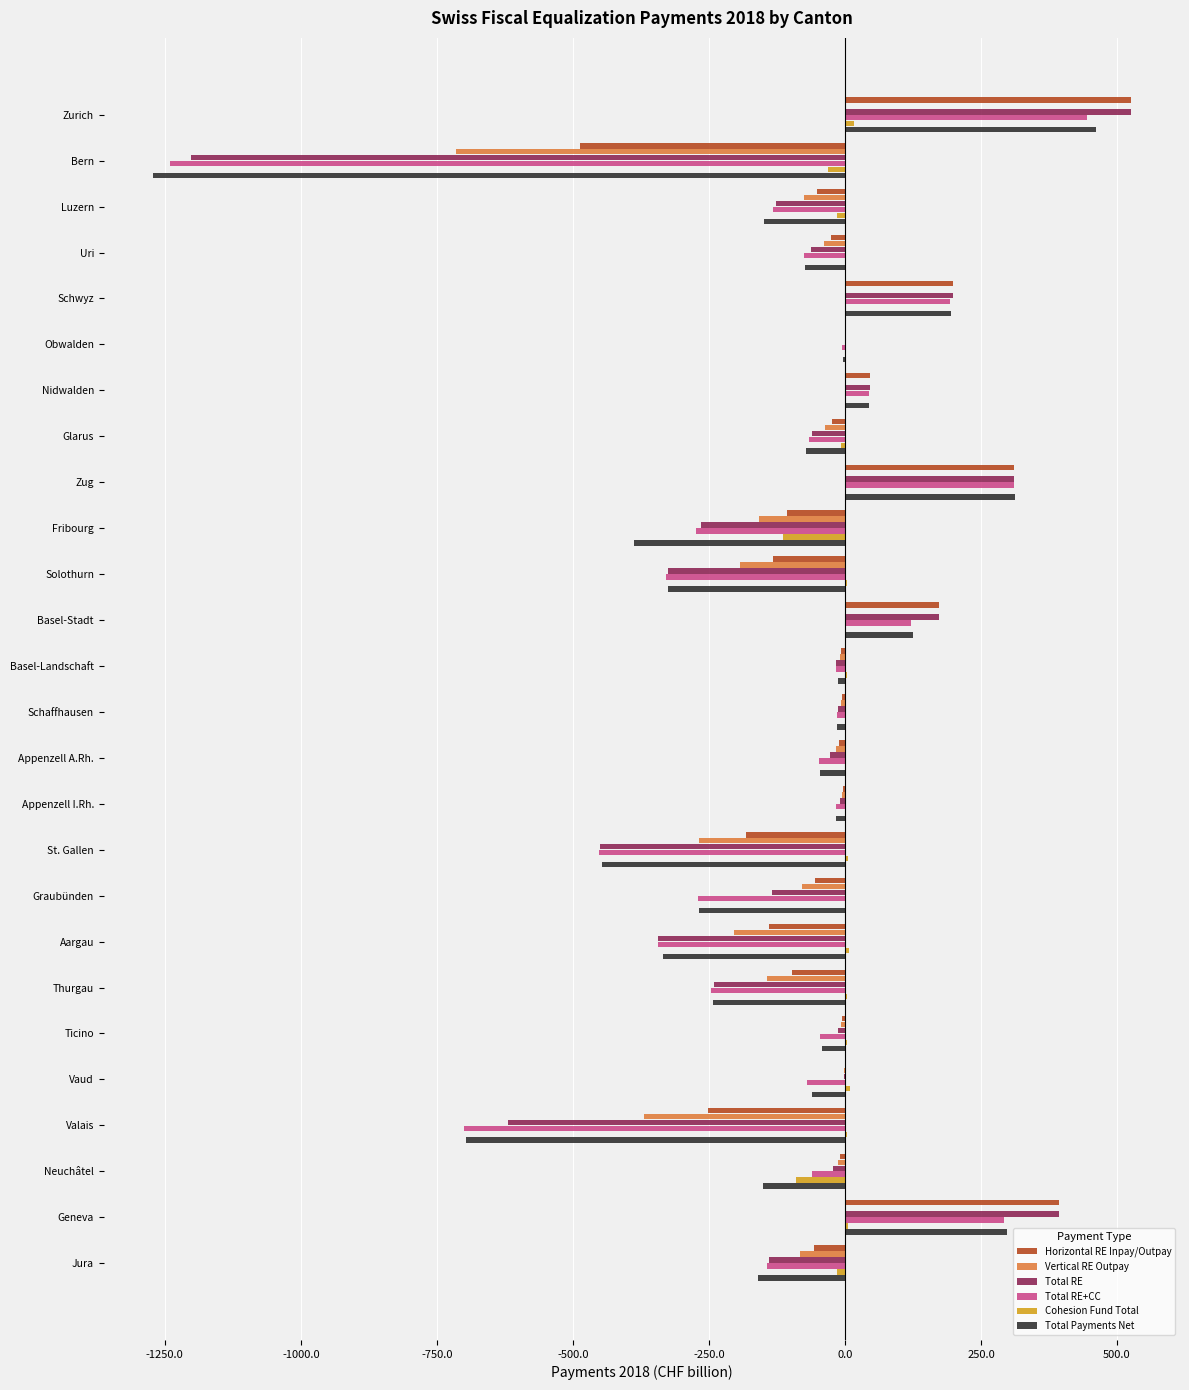

What is the maximum value shown in the chart?

525.8